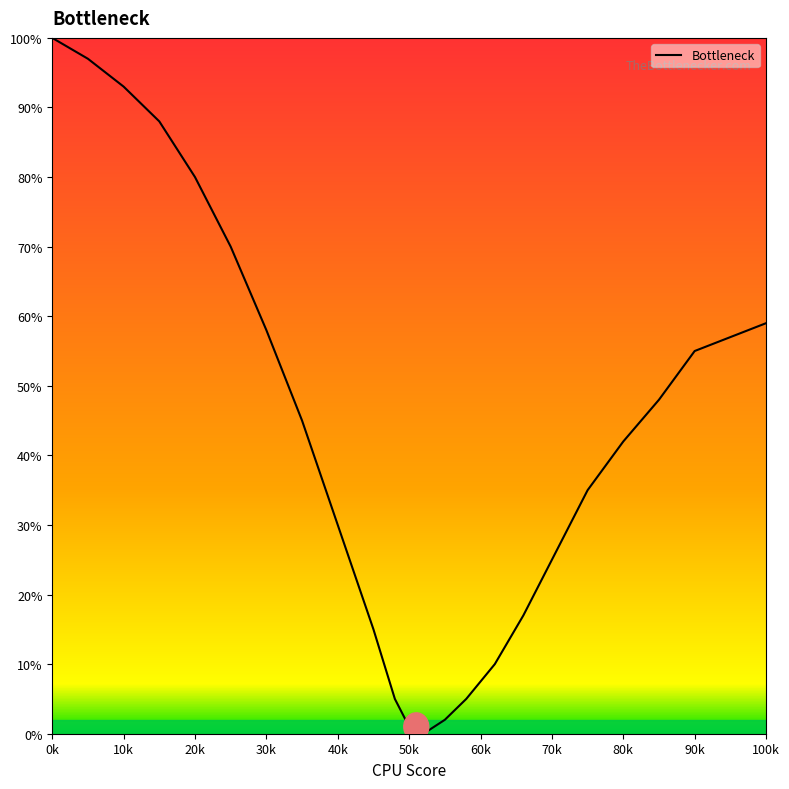

What is the greatest value displayed?

100